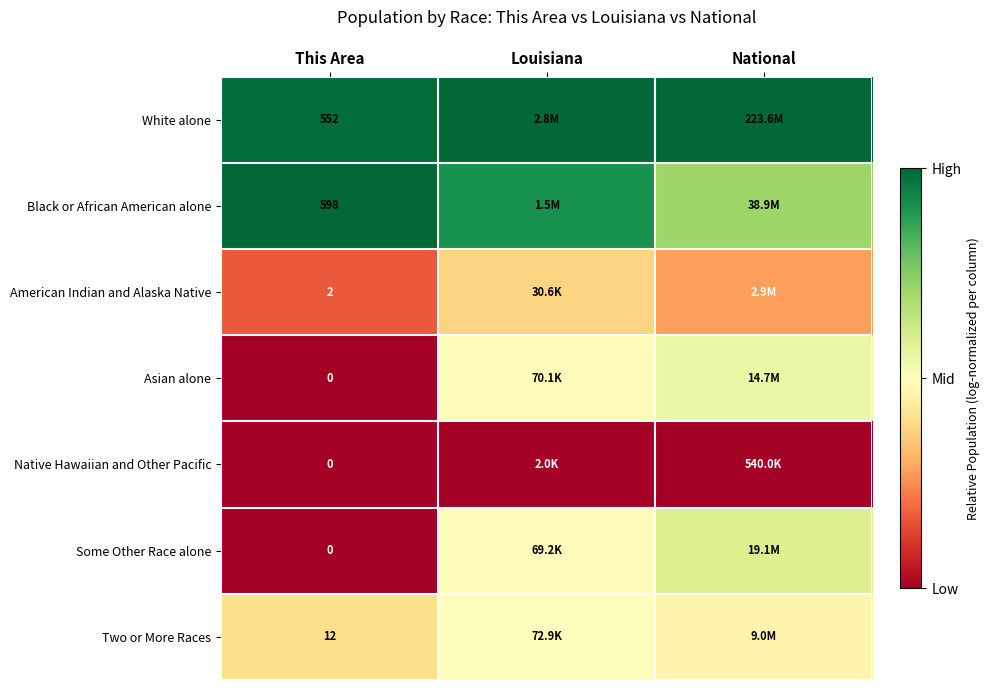

Rank the series at This Area from highest to lowest value.

Black or African American alone, White alone, Two or More Races, American Indian and Alaska Native, Asian alone, Native Hawaiian and Other Pacific, Some Other Race alone